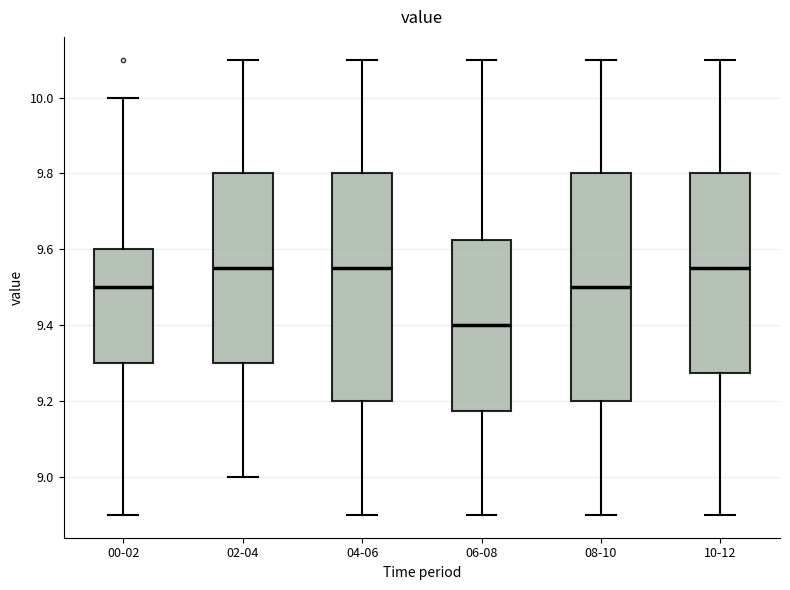

Where is the lower edge of the box for 04-06 on the y-axis? The values are not printed on the chart, so give them approximately, as read against the axis.

9.20